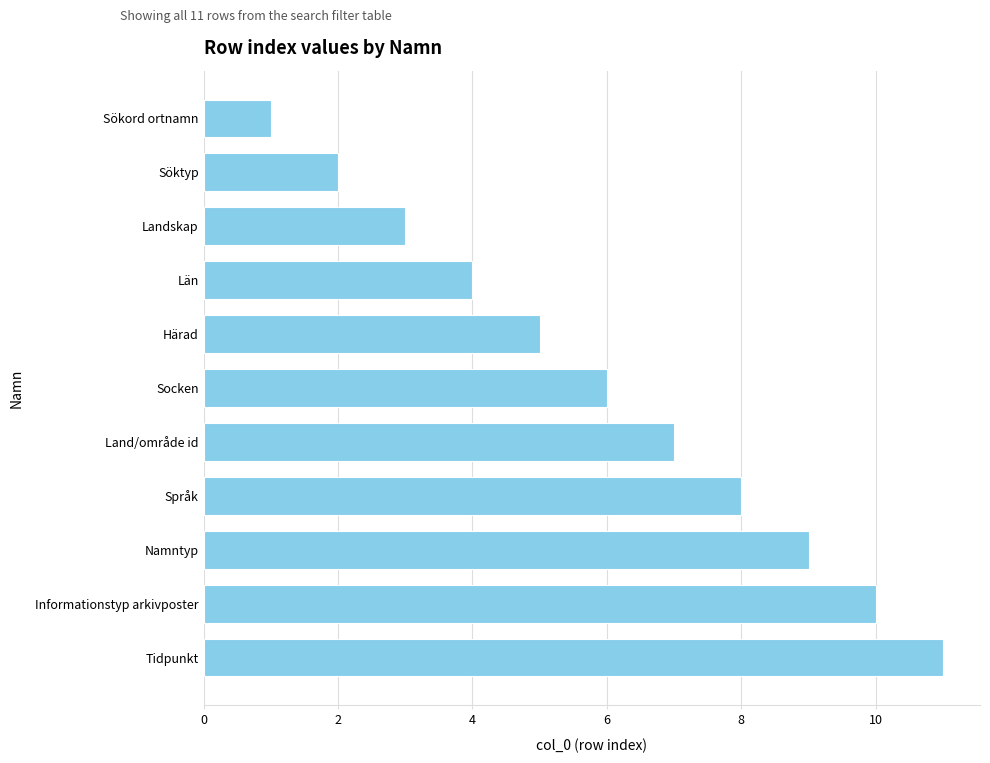

What is the ratio of the value at Socken to the value at Tidpunkt?

0.5